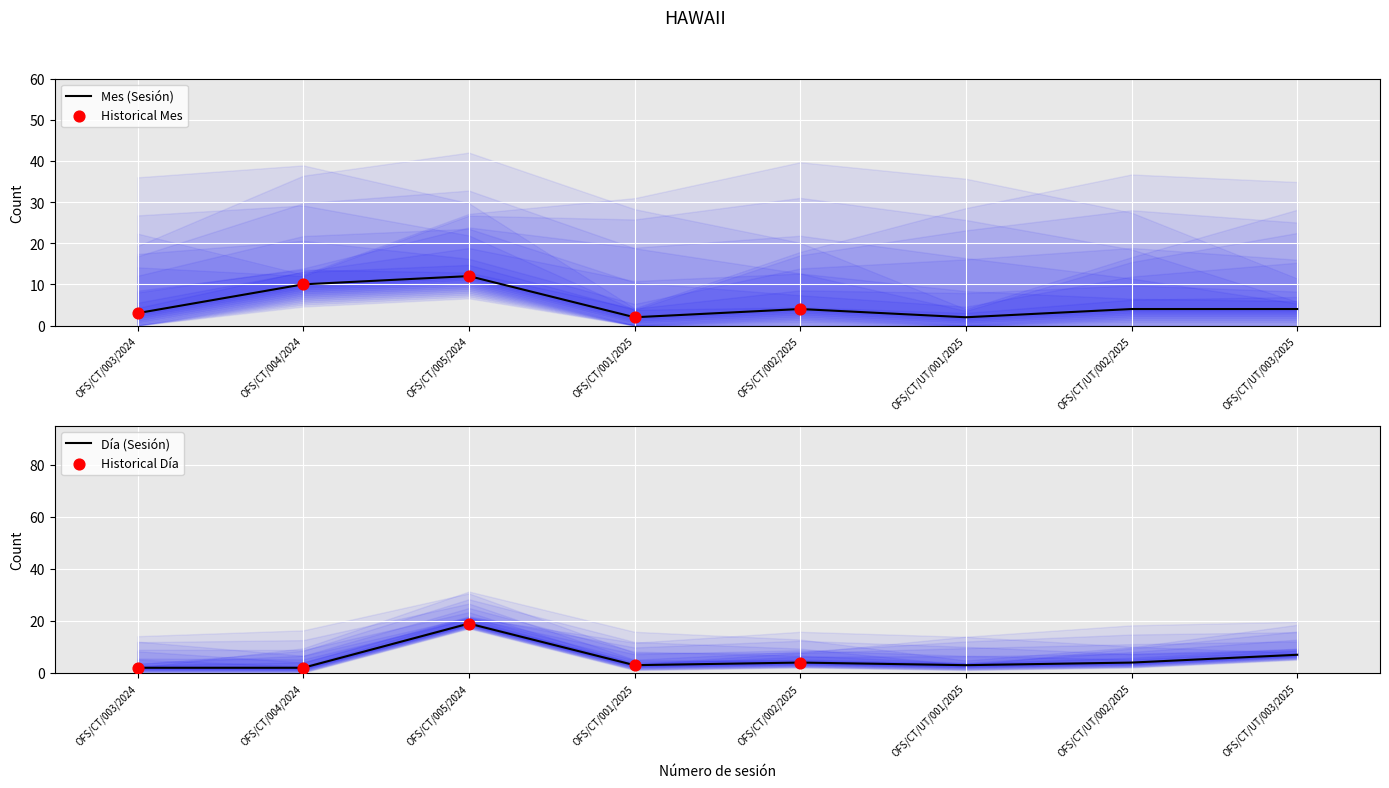

Which series has the largest Y range (max minus min)?

Día